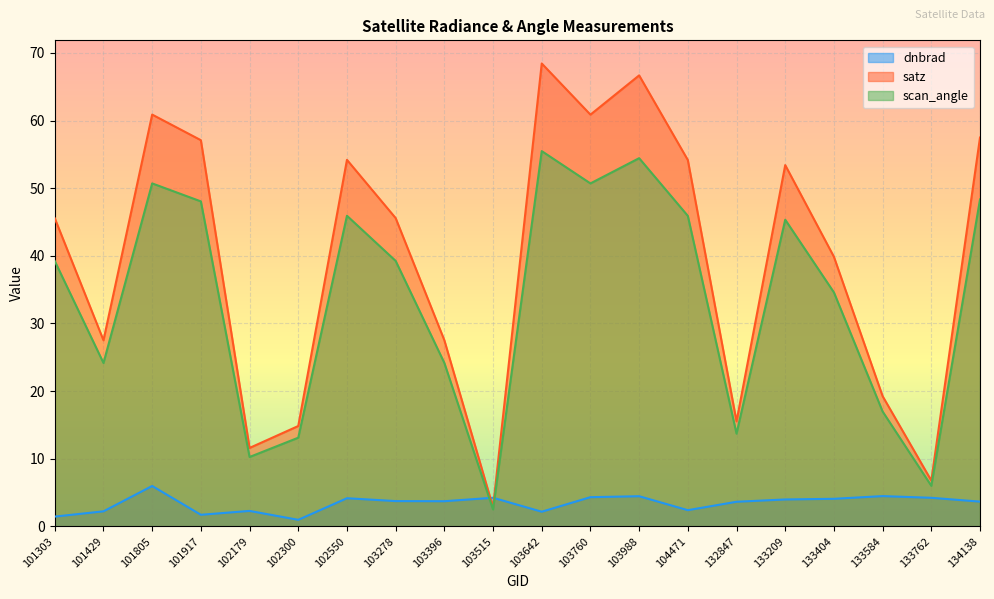

At which category does satz reach its first local valley?

101429